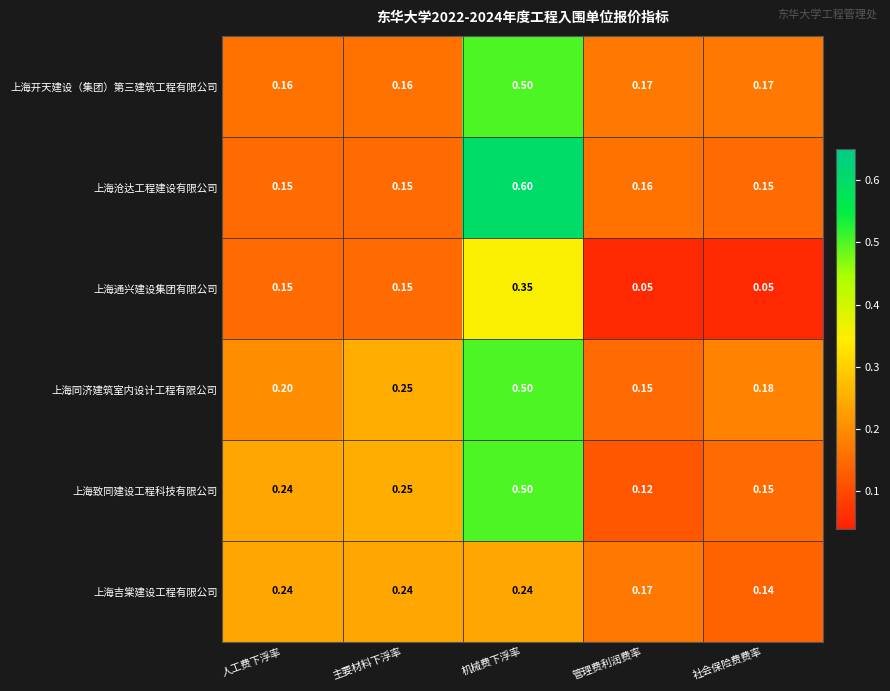

Count the number of data series in this chart.

6